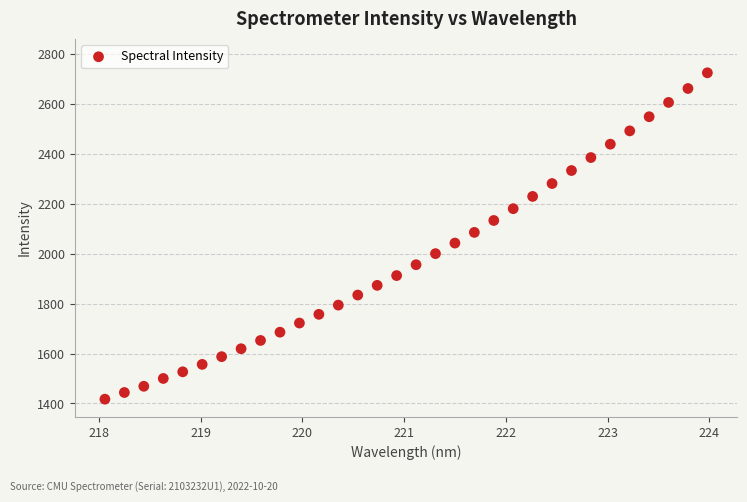

What is the range of X values (max minus min)?

5.9